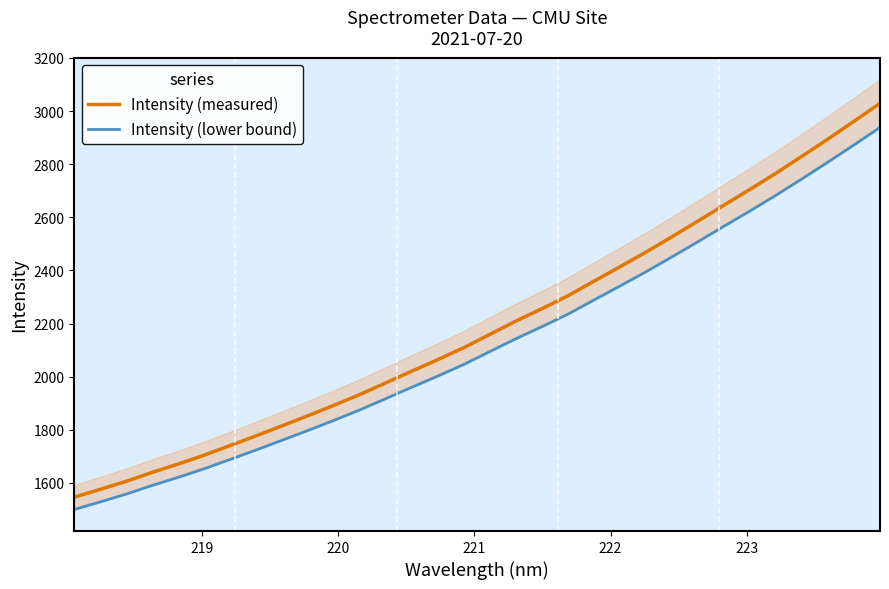

True or false: Intensity (lower bound) and Intensity (measured) intersect in this chart.

False